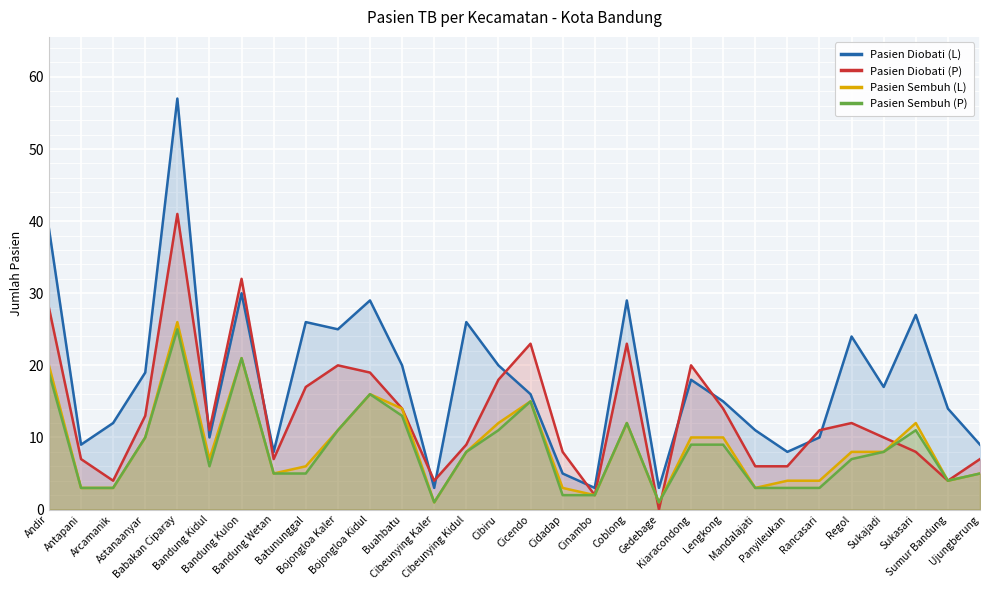

Reading right to left, list all the values displayed in this chart.

Pasien Diobati (L): Ujungberung=9	Sumur Bandung=14	Sukasari=27	Sukajadi=17	Regol=24	Rancasari=10	Panyileukan=8	Mandalajati=11	Lengkong=15	Kiaracondong=18	Gedebage=3	Coblong=29	Cinambo=3	Cidadap=5	Cicendo=16	Cibiru=20	Cibeunying Kidul=26	Cibeunying Kaler=3	Buahbatu=20	Bojongloa Kidul=29	Bojongloa Kaler=25	Batununggal=26	Bandung Wetan=8	Bandung Kulon=30	Bandung Kidul=10	Babakan Ciparay=57	Astanaanyar=19	Arcamanik=12	Antapani=9	Andir=39
Pasien Diobati (P): Ujungberung=7	Sumur Bandung=4	Sukasari=8	Sukajadi=10	Regol=12	Rancasari=11	Panyileukan=6	Mandalajati=6	Lengkong=14	Kiaracondong=20	Gedebage=0	Coblong=23	Cinambo=2	Cidadap=8	Cicendo=23	Cibiru=18	Cibeunying Kidul=9	Cibeunying Kaler=4	Buahbatu=14	Bojongloa Kidul=19	Bojongloa Kaler=20	Batununggal=17	Bandung Wetan=7	Bandung Kulon=32	Bandung Kidul=11	Babakan Ciparay=41	Astanaanyar=13	Arcamanik=4	Antapani=7	Andir=28
Pasien Sembuh (L): Ujungberung=5	Sumur Bandung=4	Sukasari=12	Sukajadi=8	Regol=8	Rancasari=4	Panyileukan=4	Mandalajati=3	Lengkong=10	Kiaracondong=10	Gedebage=1	Coblong=12	Cinambo=2	Cidadap=3	Cicendo=15	Cibiru=12	Cibeunying Kidul=8	Cibeunying Kaler=1	Buahbatu=14	Bojongloa Kidul=16	Bojongloa Kaler=11	Batununggal=6	Bandung Wetan=5	Bandung Kulon=21	Bandung Kidul=7	Babakan Ciparay=26	Astanaanyar=10	Arcamanik=3	Antapani=3	Andir=20
Pasien Sembuh (P): Ujungberung=5	Sumur Bandung=4	Sukasari=11	Sukajadi=8	Regol=7	Rancasari=3	Panyileukan=3	Mandalajati=3	Lengkong=9	Kiaracondong=9	Gedebage=1	Coblong=12	Cinambo=2	Cidadap=2	Cicendo=15	Cibiru=11	Cibeunying Kidul=8	Cibeunying Kaler=1	Buahbatu=13	Bojongloa Kidul=16	Bojongloa Kaler=11	Batununggal=5	Bandung Wetan=5	Bandung Kulon=21	Bandung Kidul=6	Babakan Ciparay=25	Astanaanyar=10	Arcamanik=3	Antapani=3	Andir=19